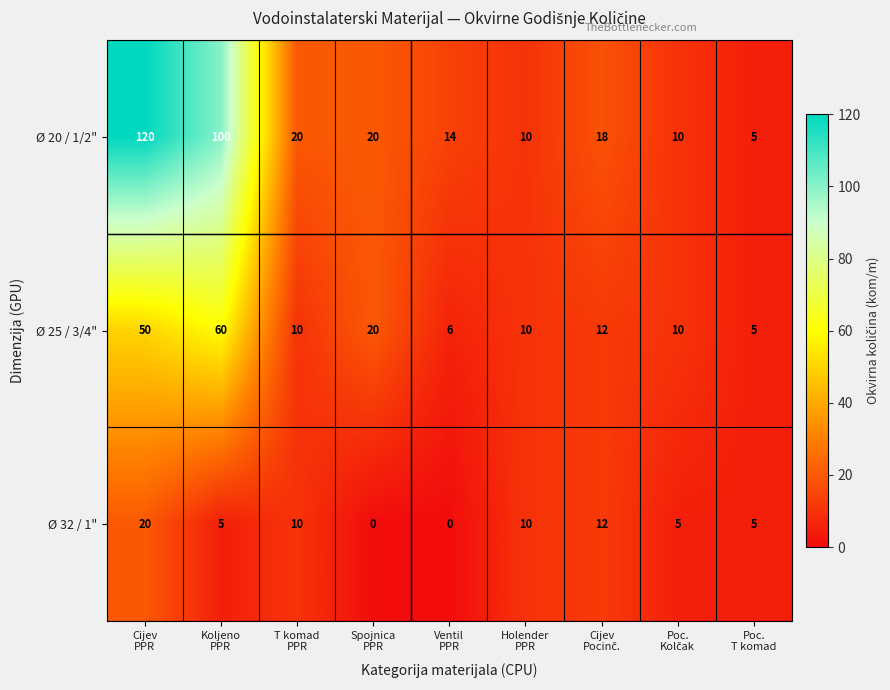

List the series in order of their peak value, lowest first.

Ø 32 / 1", Ø 25 / 3/4", Ø 20 / 1/2"